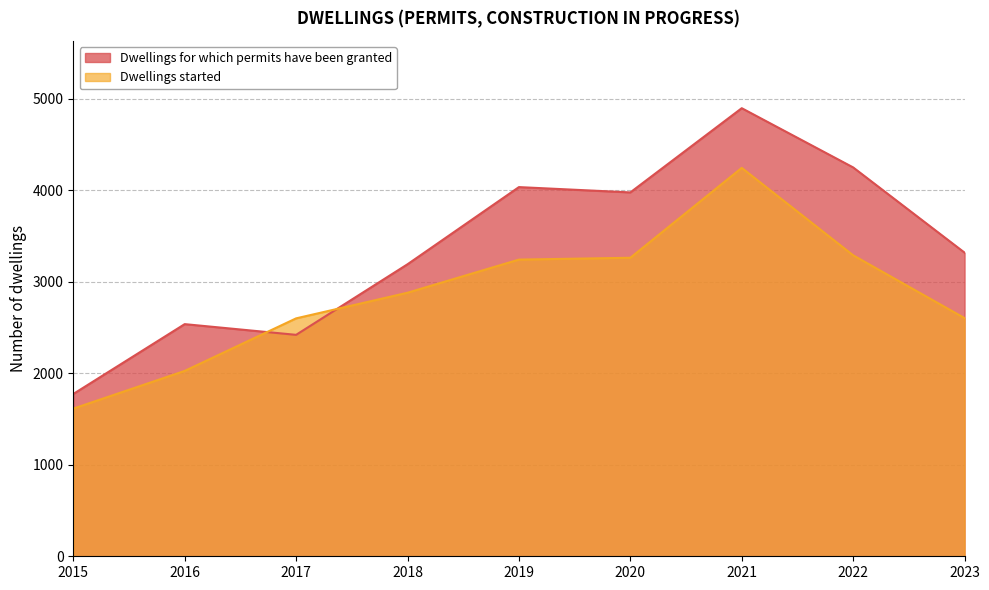

Between 2017 and 2019, which series saw the biggest shift?

Dwellings for which permits have been granted